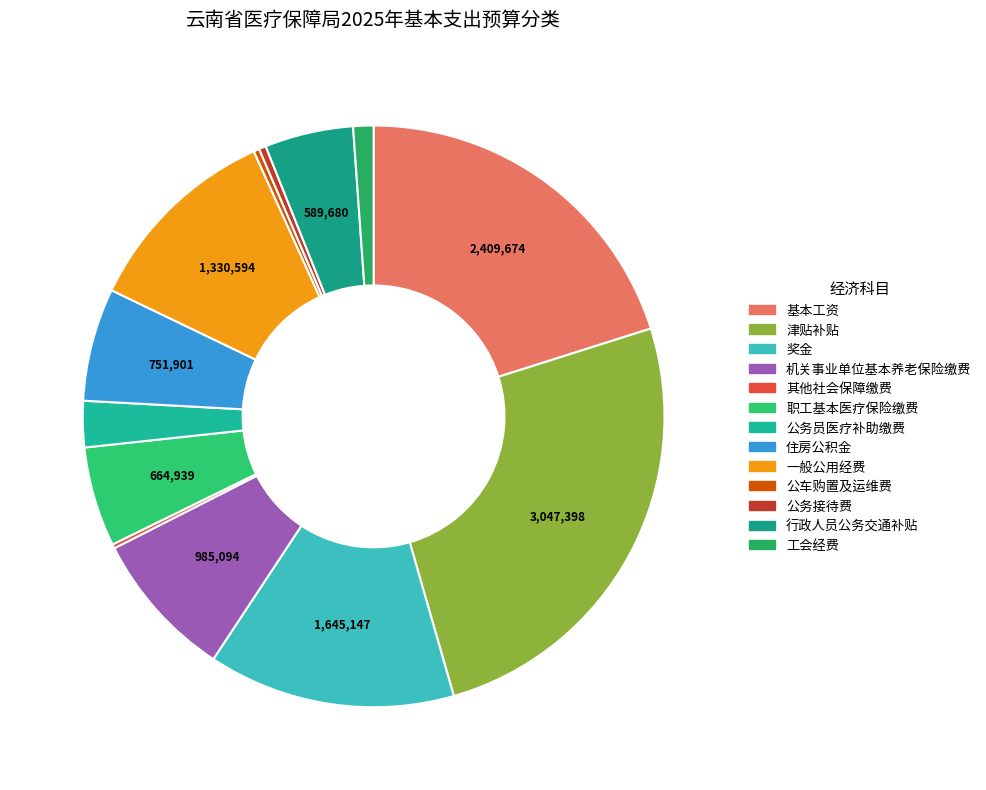

Is the sum of 住房公积金 and 奖金 greater than half?

No